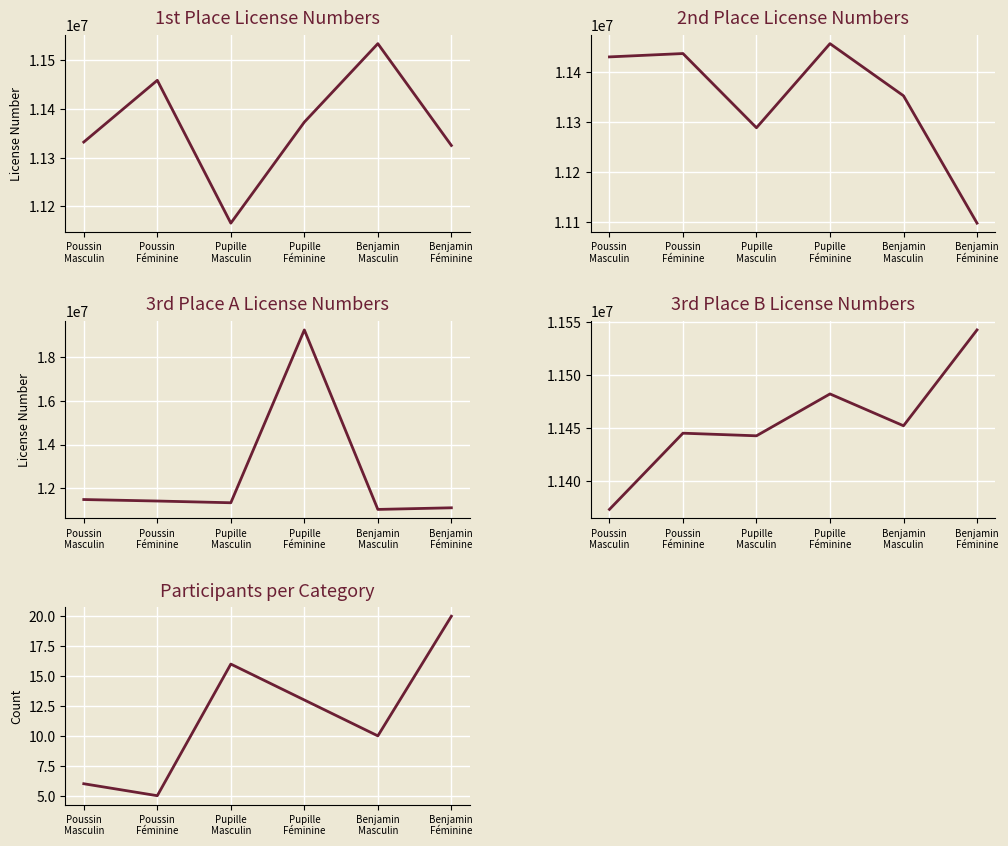

Is it true that 3rd Place A equals 33766038 at Pupille
Féminine?

False